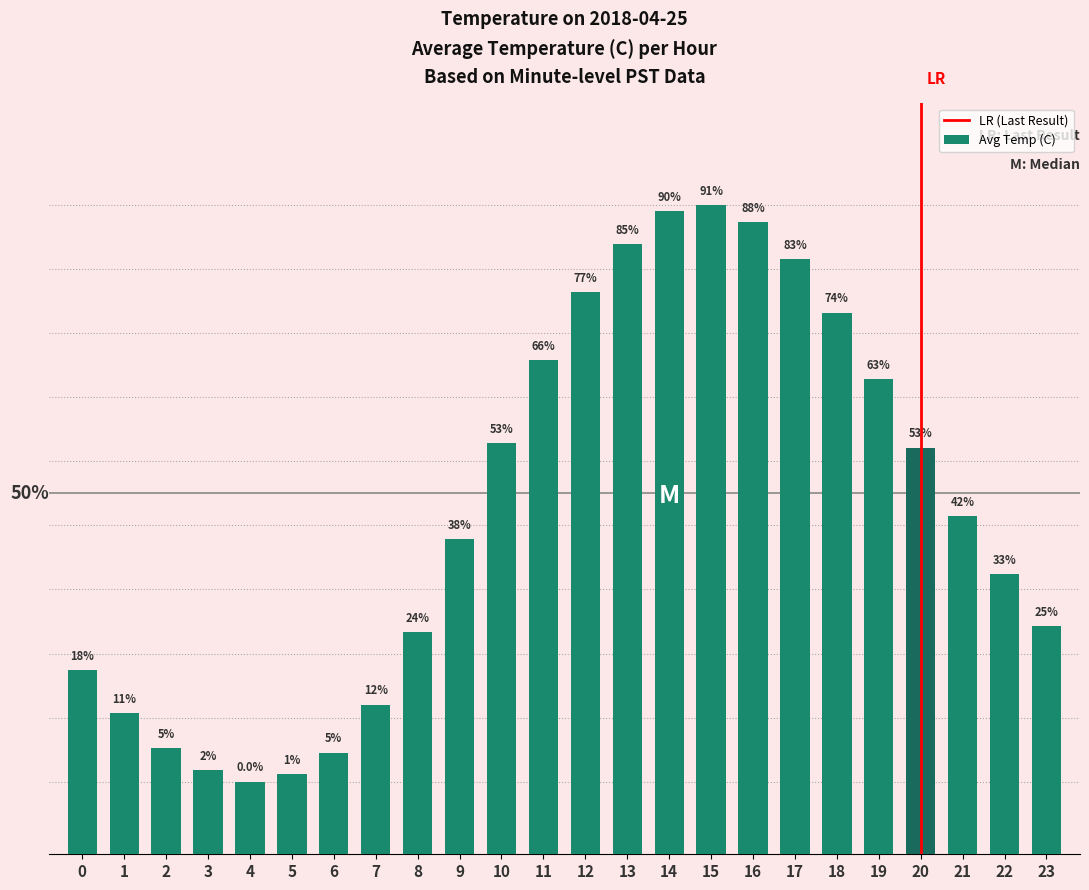

What is the change in value from 11 to 15?

+1.1